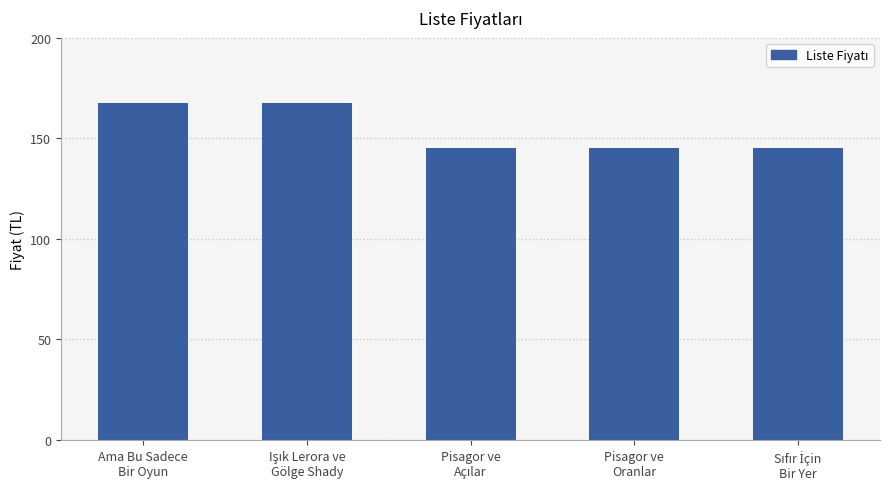

Reading right to left, transcribe all the data shown in this chart.

145.0	145.0	145.0	167.5	167.5